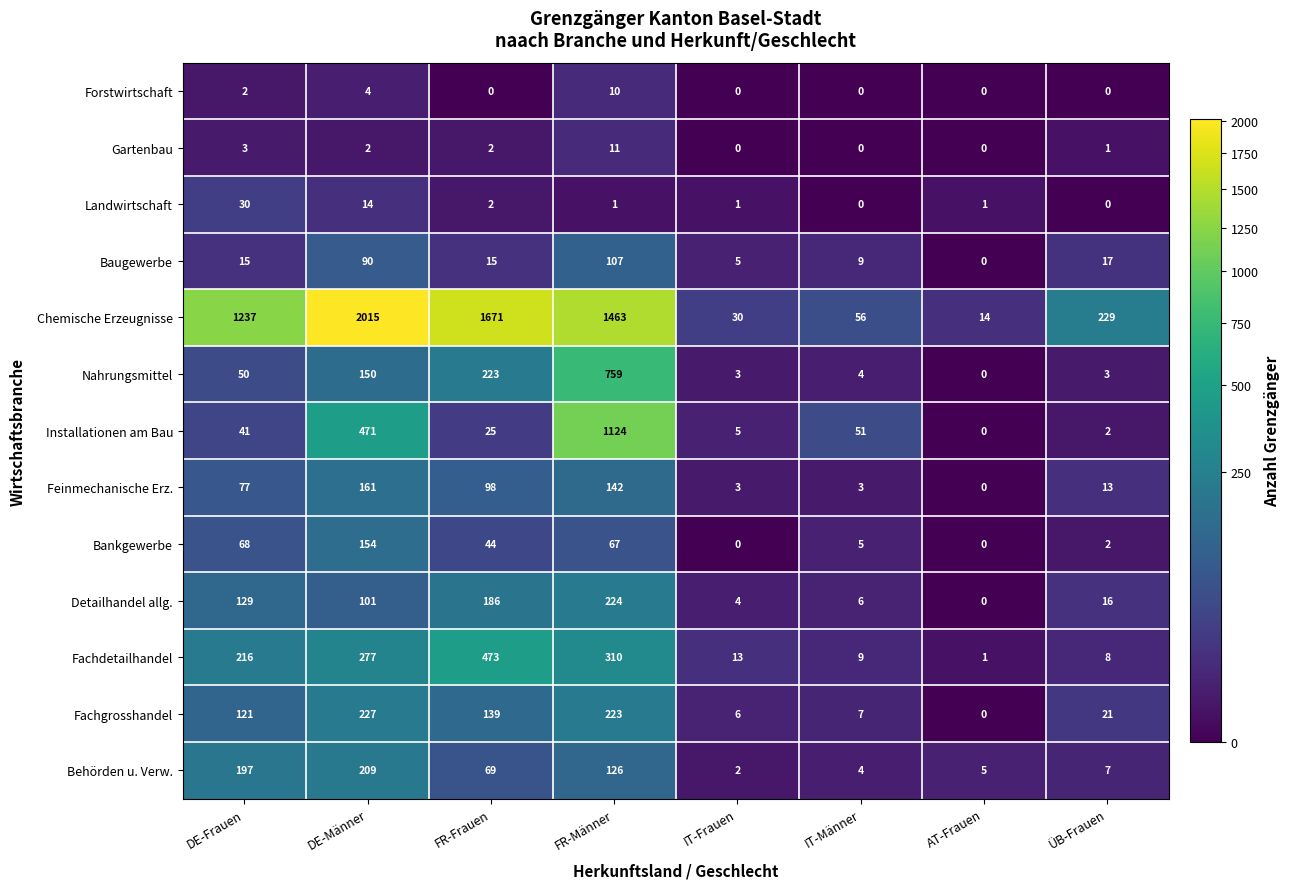

Is it true that Feinmechanische Erz. equals 22 at ÜB-Frauen?

False